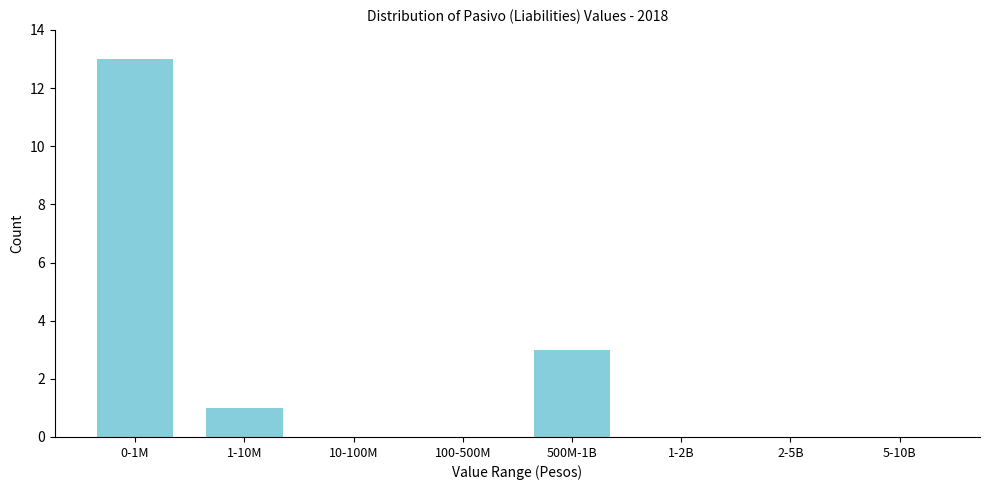

Reading right to left, transcribe all the data shown in this chart.

5-10B=0	2-5B=0	1-2B=0	500M-1B=3	100-500M=0	10-100M=0	1-10M=1	0-1M=13